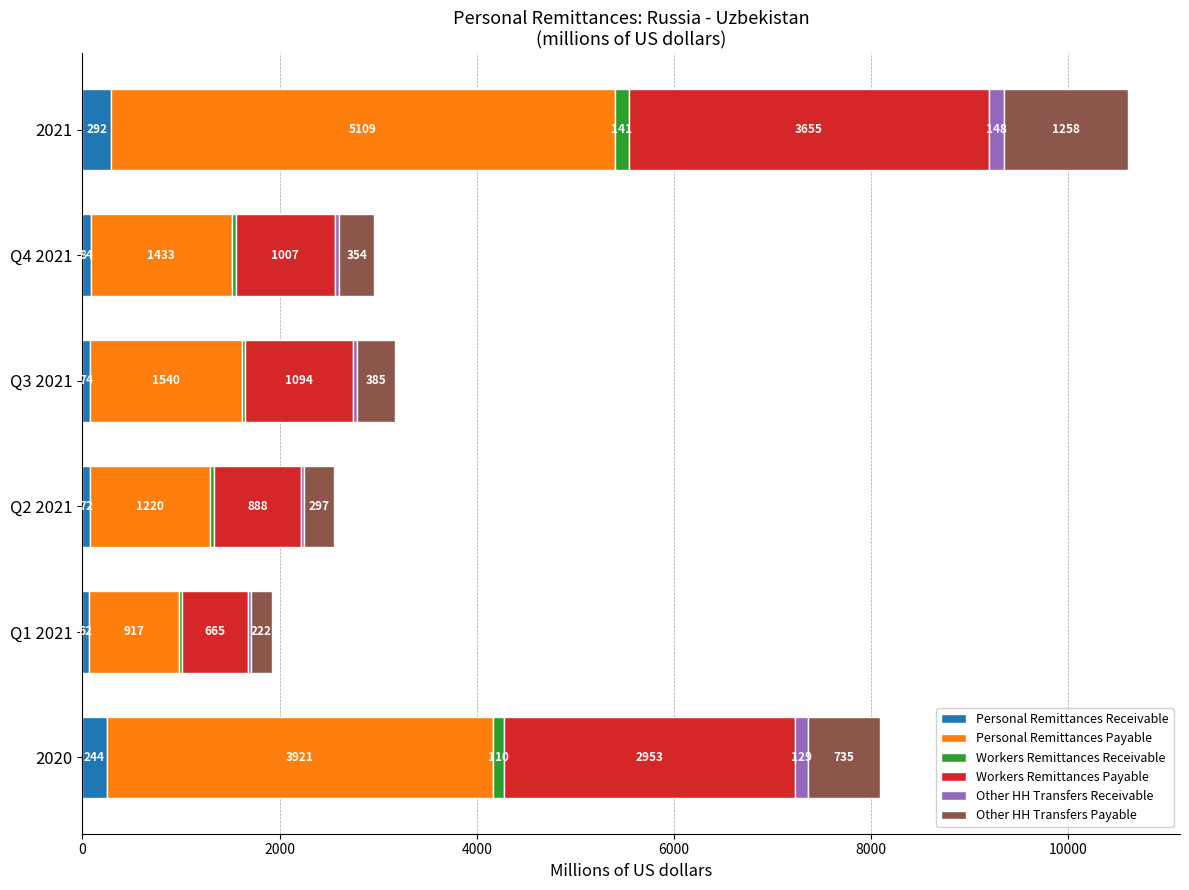

At which category is the sum across all series the highest?

2021